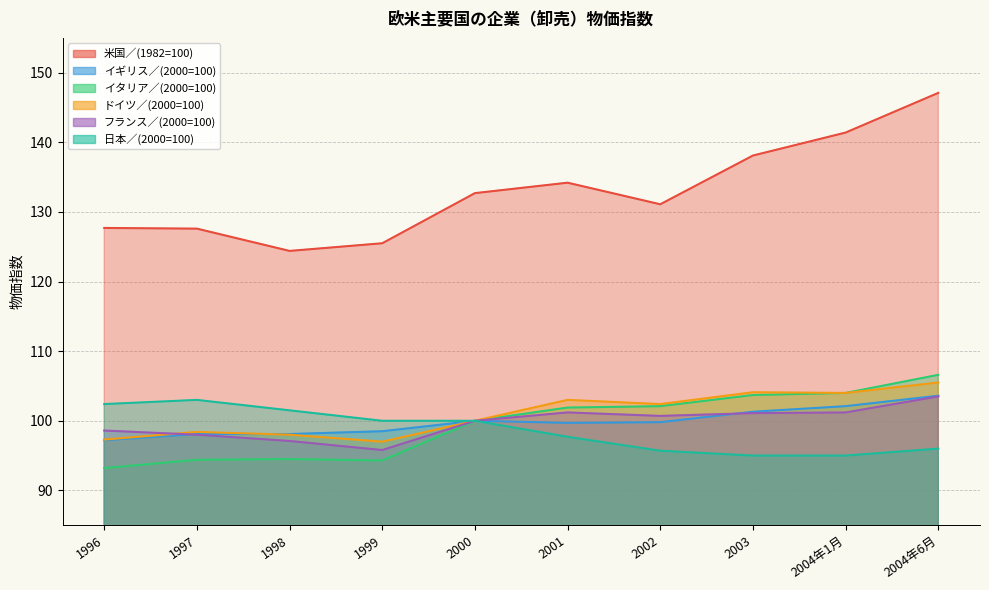

What is the value of the ドイツ／(2000=100) point at the 2nd from the left?

98.4